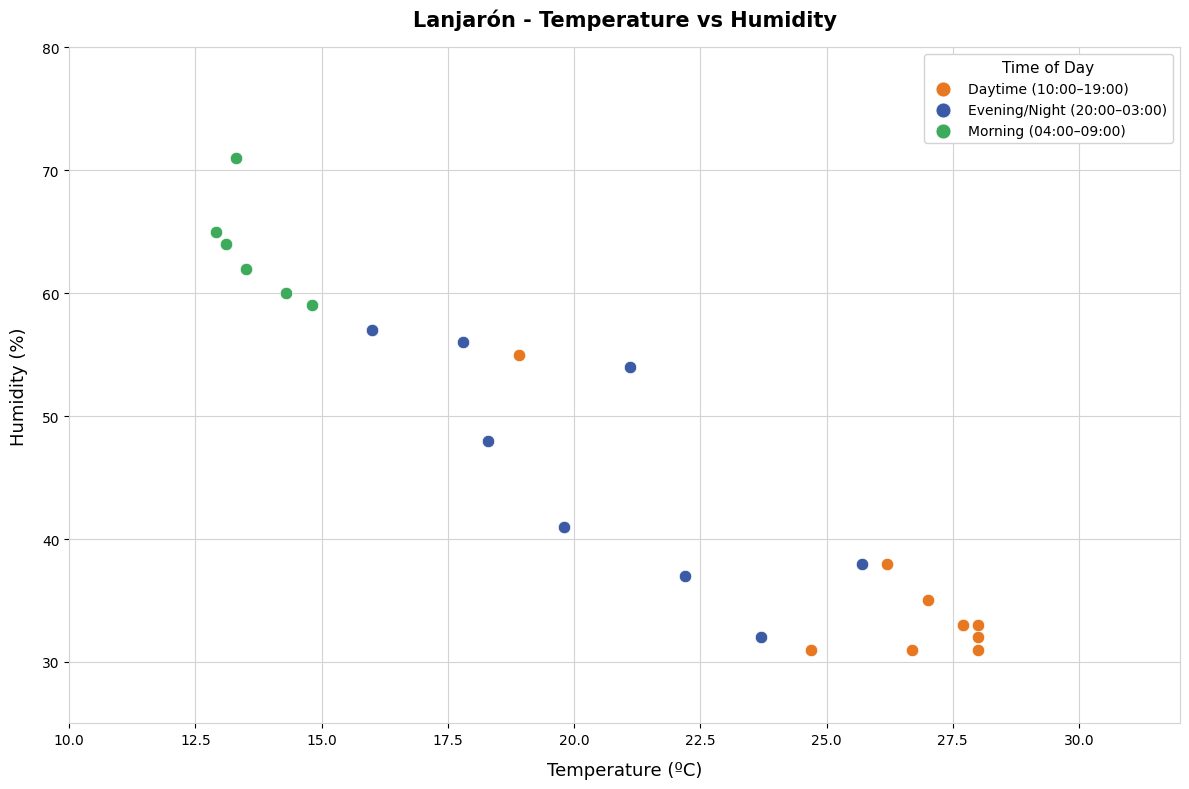

Which series contains the highest Y value?

Morning (04:00–09:00)